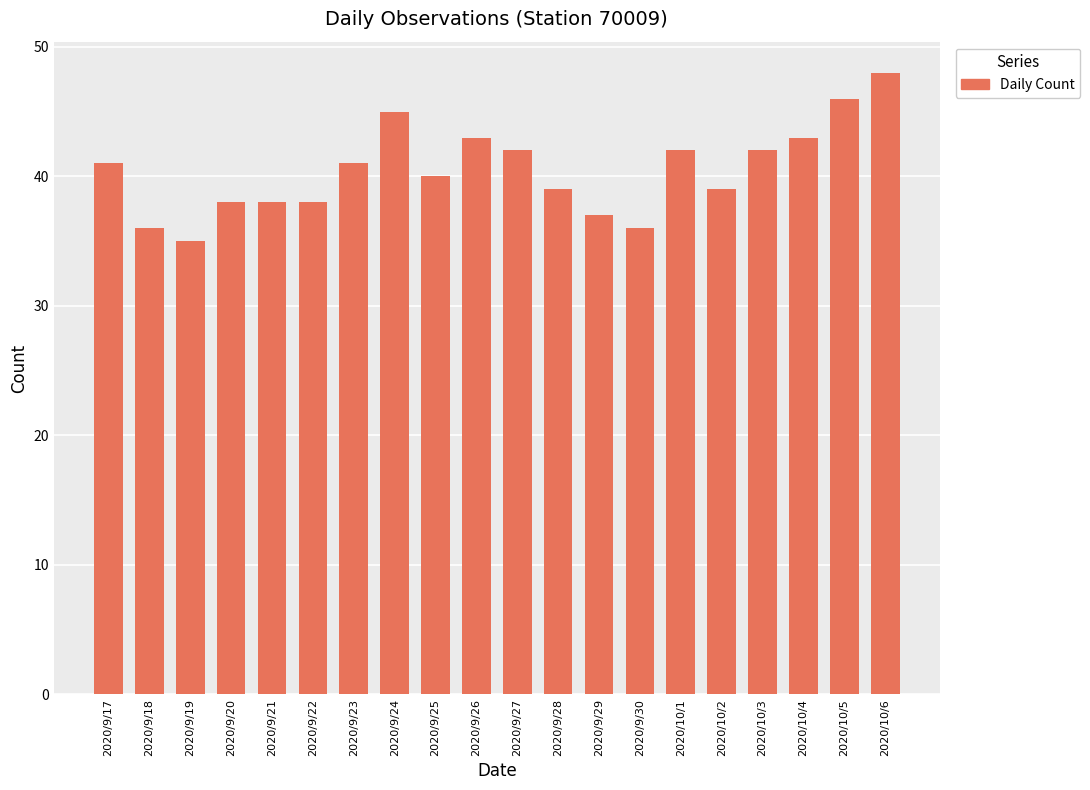

How many data points are less than 41?

10